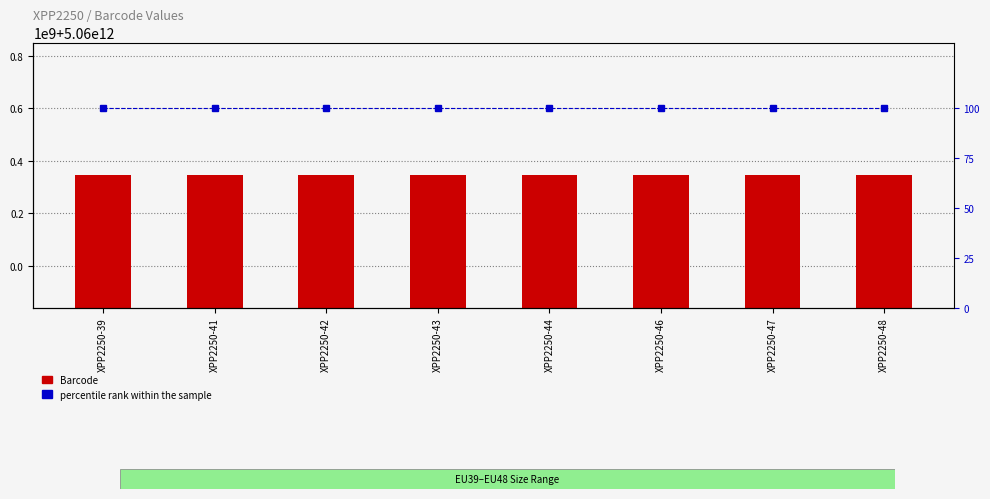

List the series in order of their peak value, lowest first.

percentile rank within the sample, Barcode